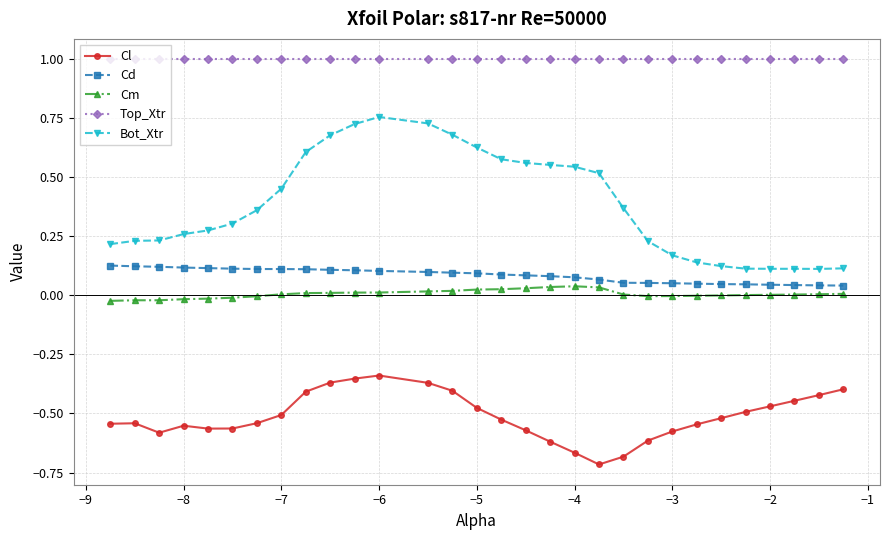

Which series has the widest spread of values?

Bot_Xtr